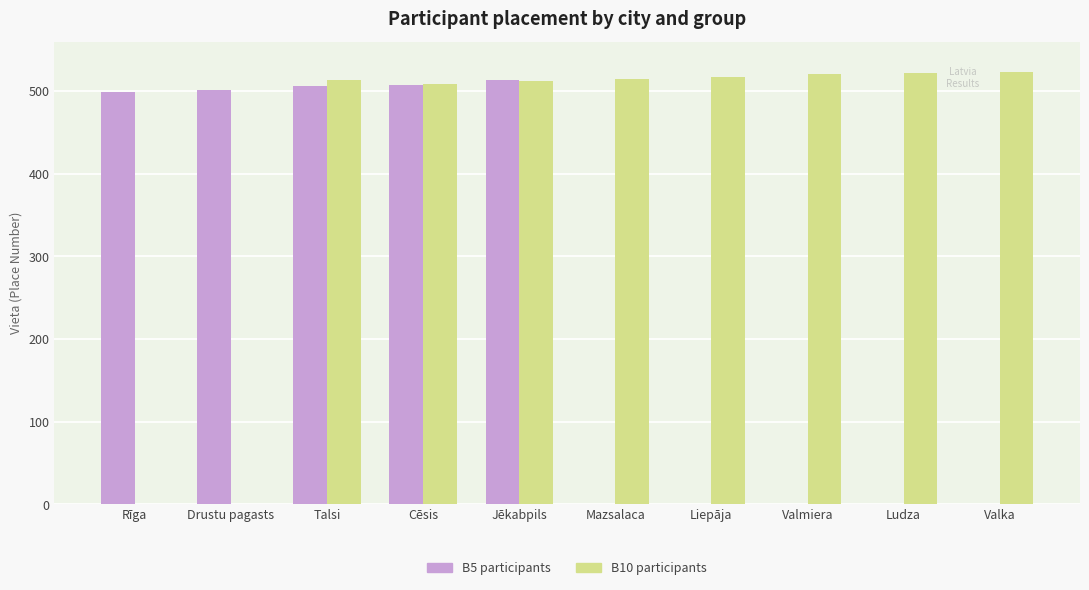

Are the bars grouped side by side (vs. stacked)?

Yes